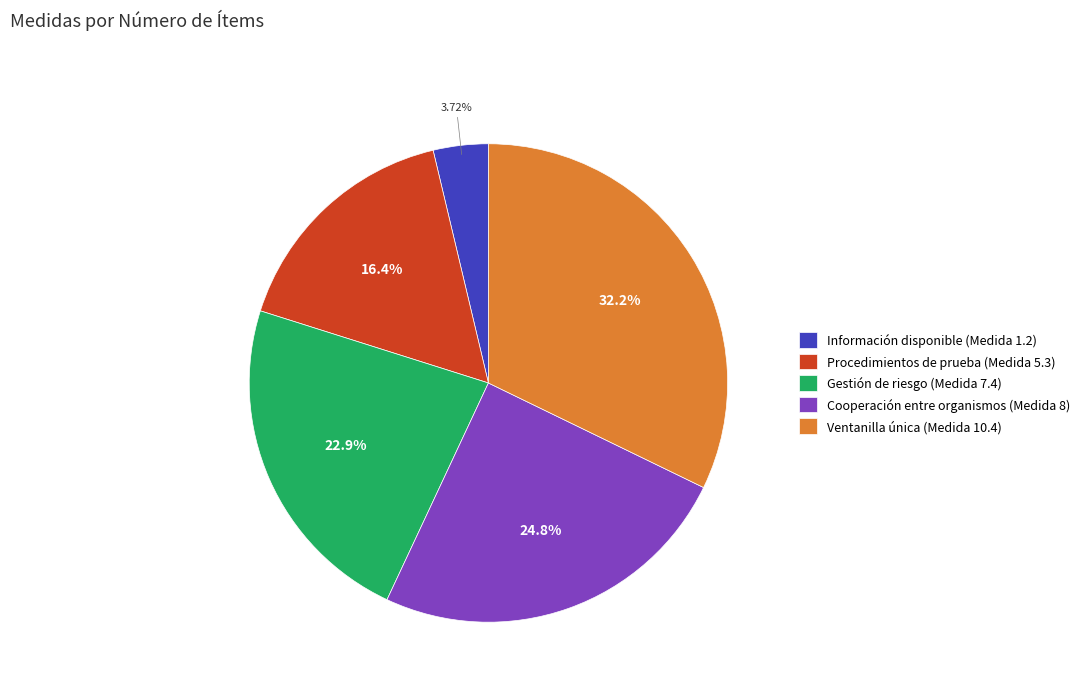

Combined, do Procedimientos de prueba (Medida 5.3) and Ventanilla única (Medida 10.4) account for over 50%?

No